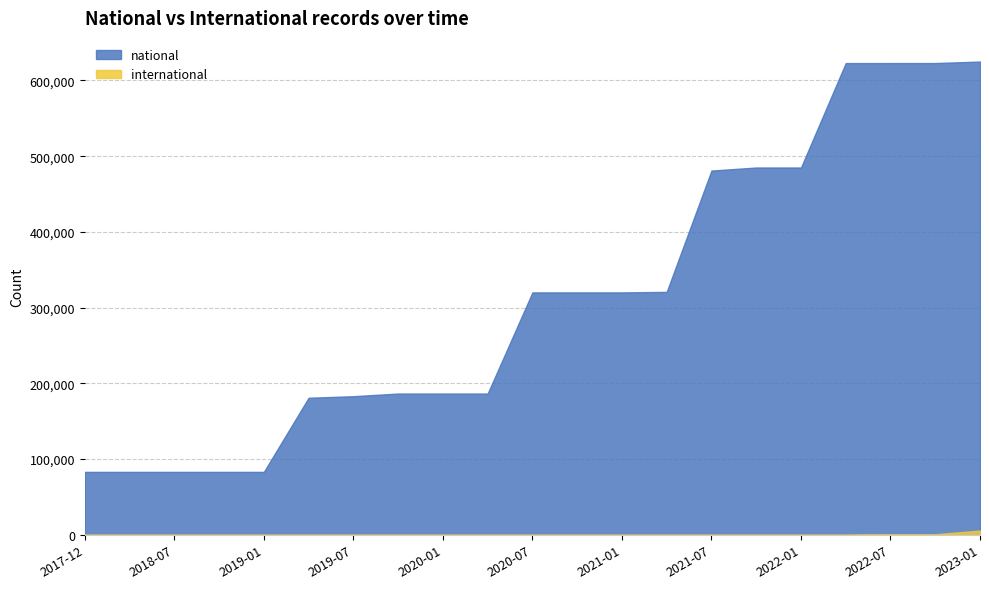

At which label does international reach its minimum?

2017-12-22